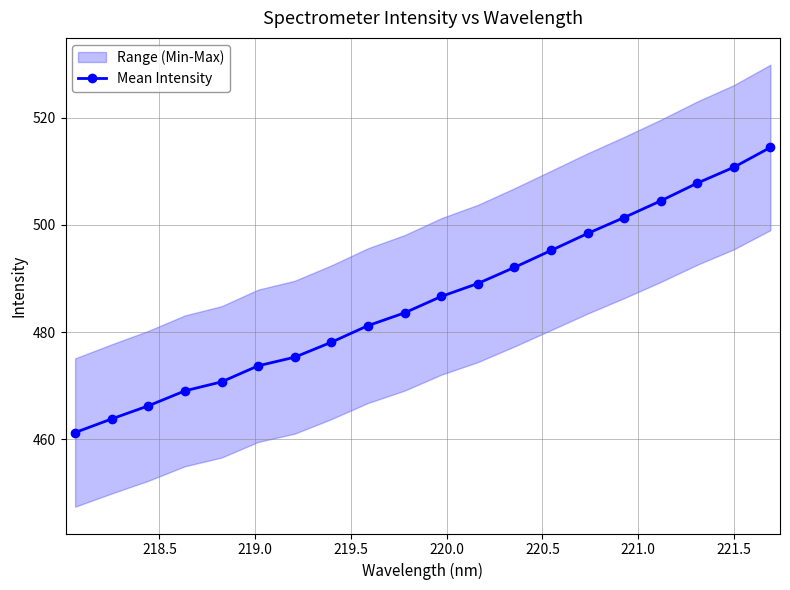

What is the maximum value for Mean Intensity?

514.5